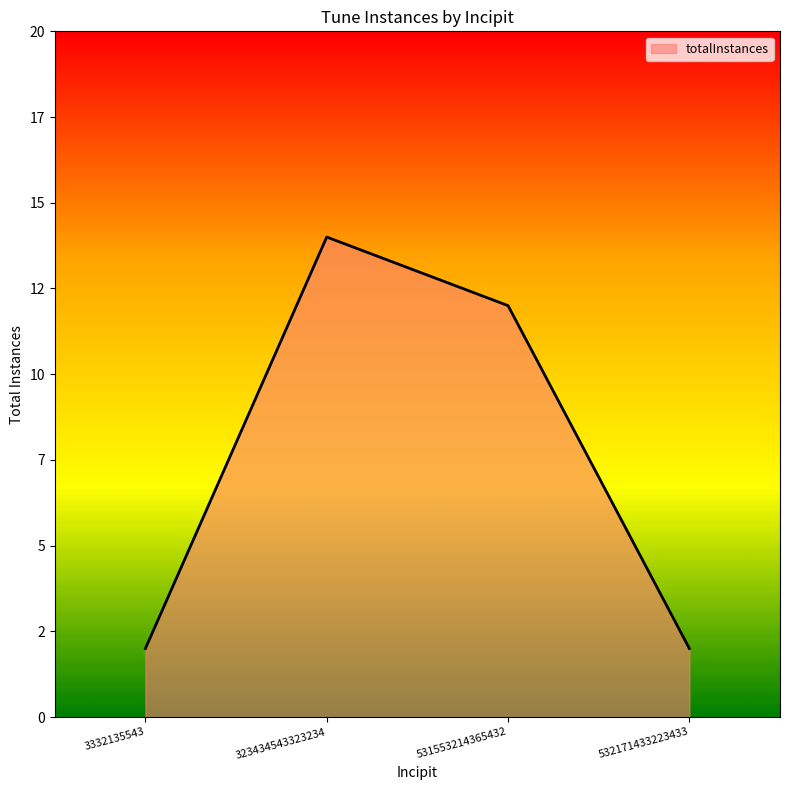

Which category has the highest value across all series?

323434543323234